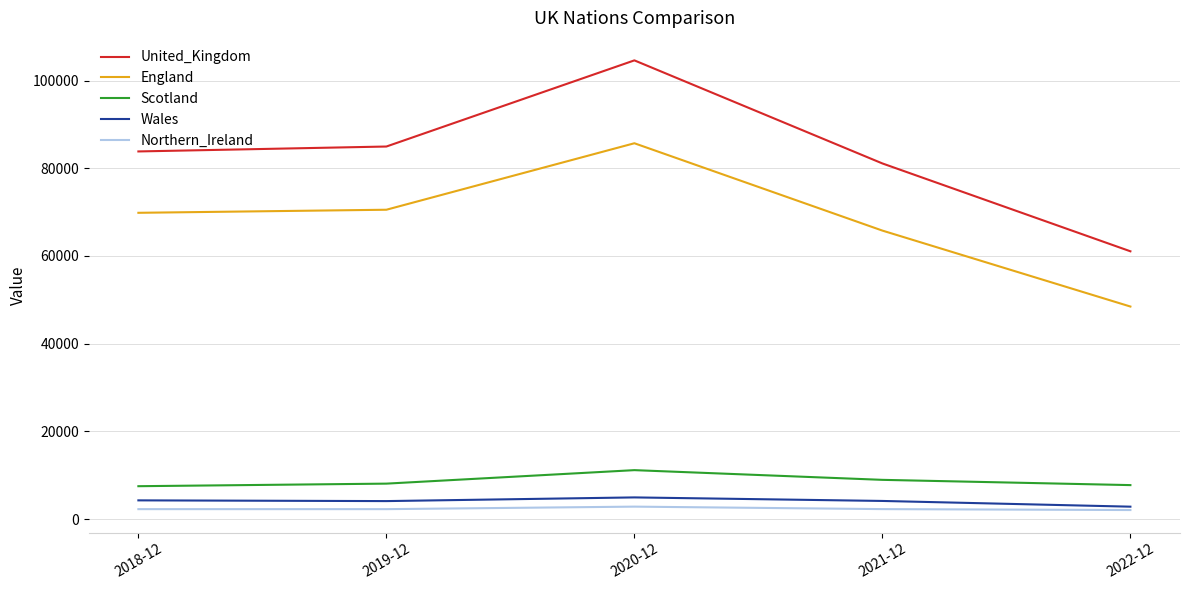

What is the total value across all series at 2020-12?

209215.3